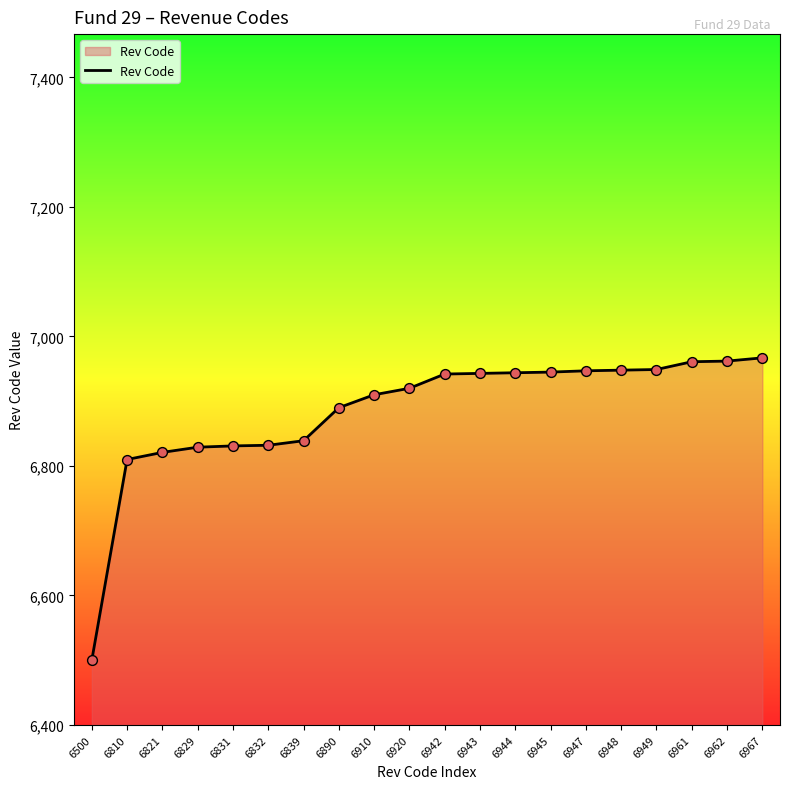

What is the change in value from 6500 to 6967?

+467